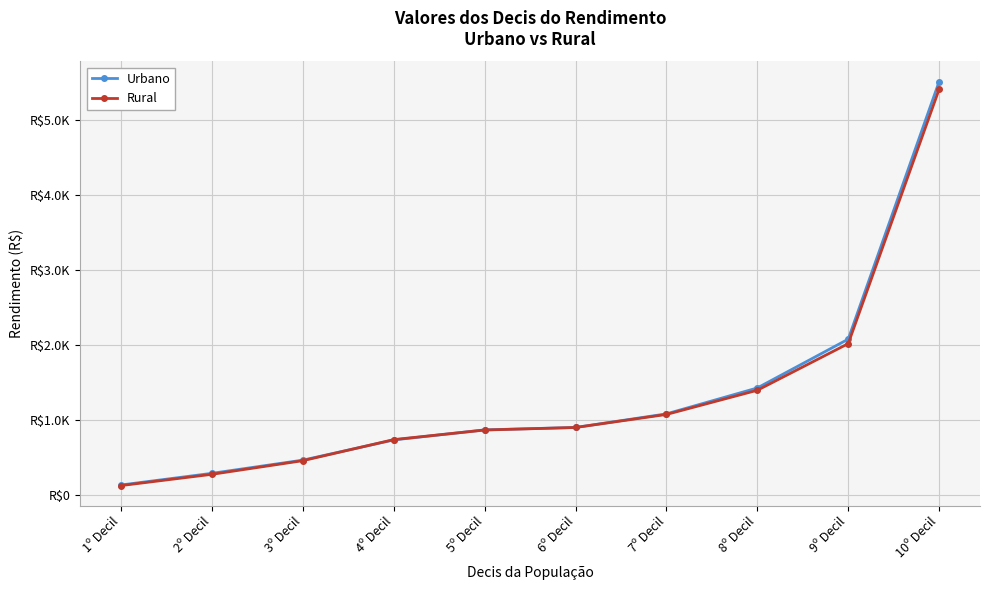

At which label does Urbano reach its peak?

10º Decil